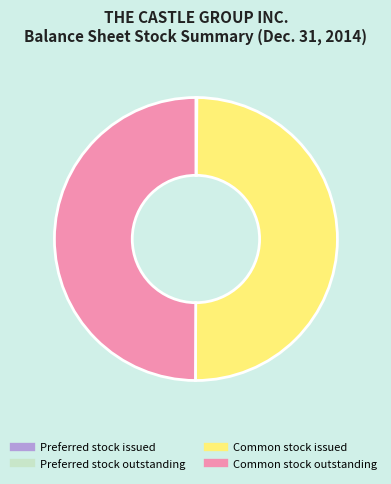

The Common stock outstanding slice represents 65% of the pie. True or false?

False